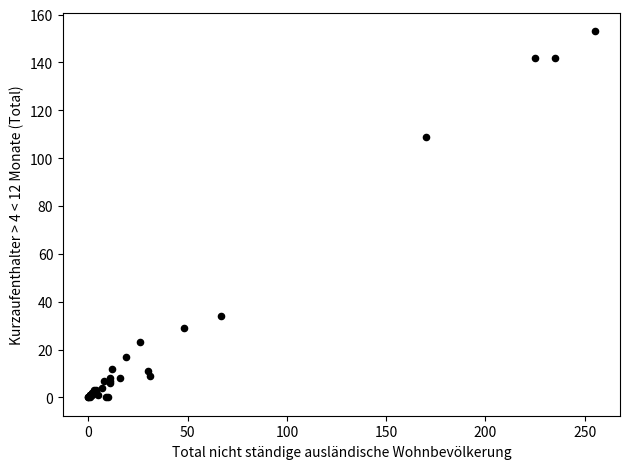

What Y value in the scatter plot is closest to 76?

109